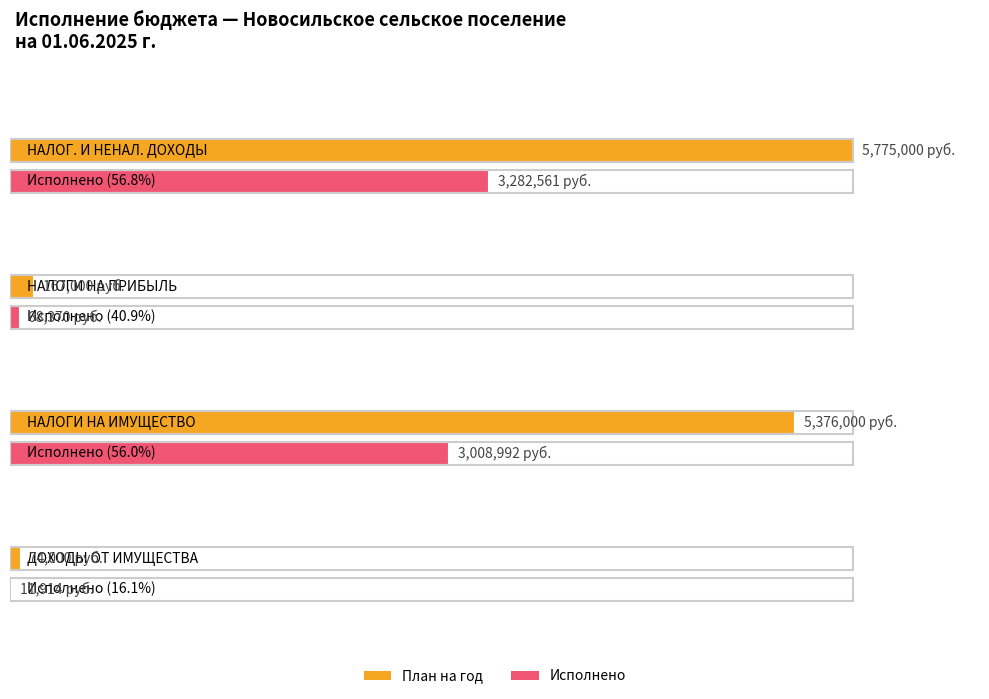

Reading right to left, extract all data points from this chart.

План на год: ДОХОДЫ ОТ ИСПОЛЬЗОВАНИЯ ИМУЩЕСТВА=74000.0	НАЛОГИ НА ИМУЩЕСТВО=5376000.0	НАЛОГИ НА ПРИБЫЛЬ, ДОХОДЫ=167000.0	НАЛОГОВЫЕ И НЕНАЛОГОВЫЕ ДОХОДЫ=5775000.0
Исполнено: ДОХОДЫ ОТ ИСПОЛЬЗОВАНИЯ ИМУЩЕСТВА=11913.8	НАЛОГИ НА ИМУЩЕСТВО=3008991.7	НАЛОГИ НА ПРИБЫЛЬ, ДОХОДЫ=68370.4	НАЛОГОВЫЕ И НЕНАЛОГОВЫЕ ДОХОДЫ=3282560.6